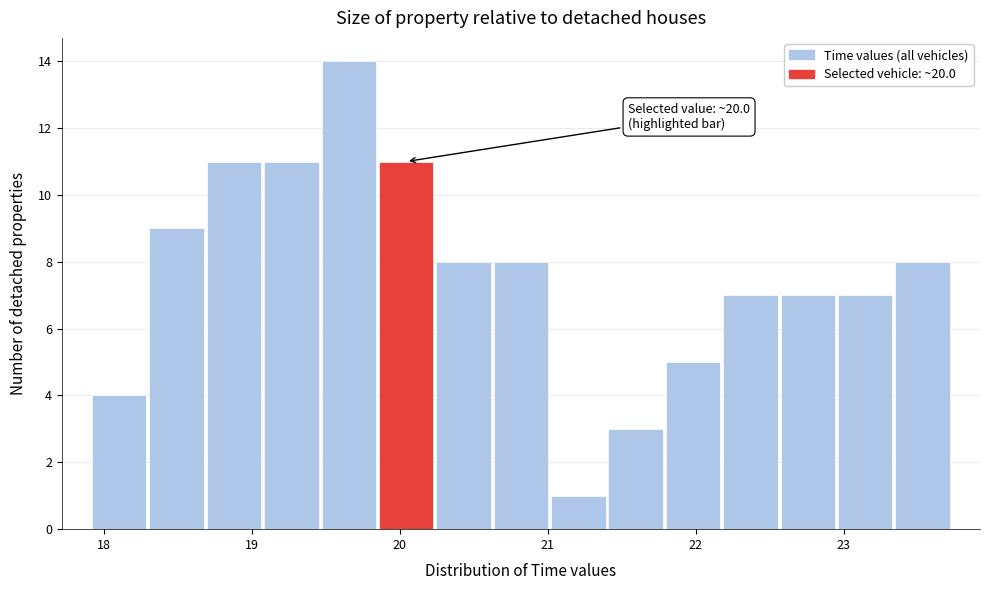

Read against the x-axis, roughly where is the centre of the tallest bar?

19.7